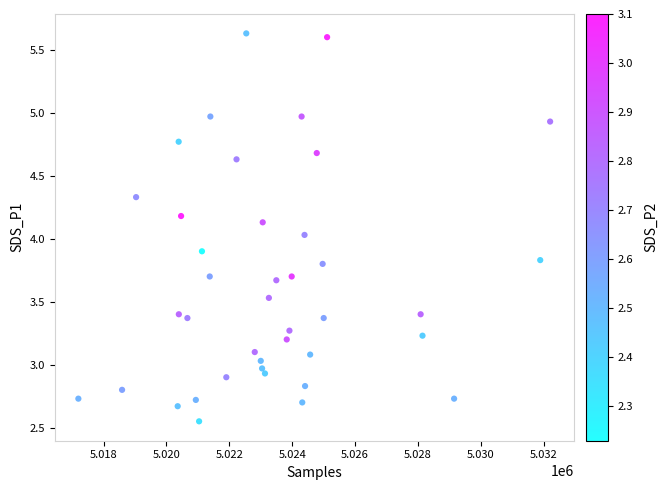

What is the range of Y values (max minus min)?

3.1